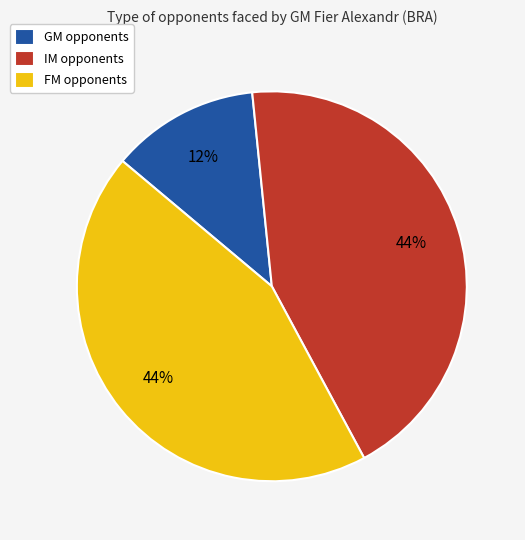

Which slice is the smallest?

GM opponents